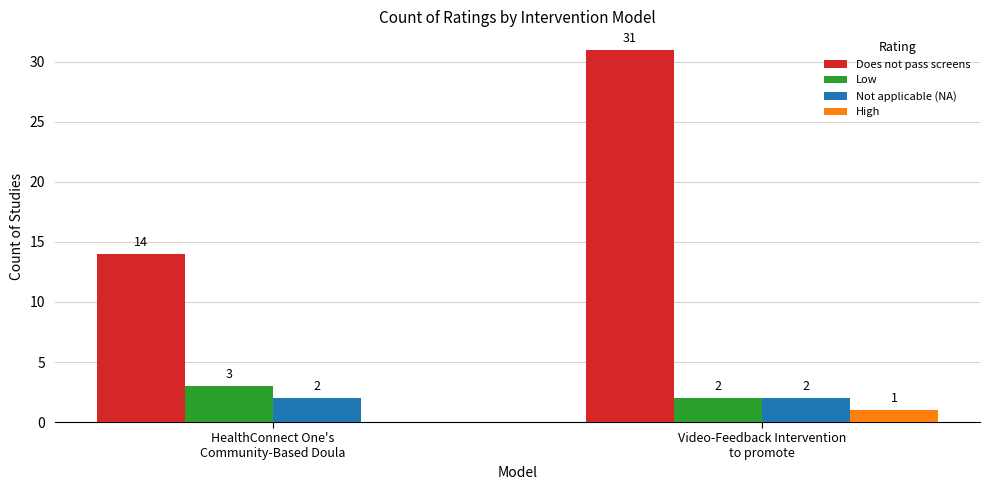

Which series changed the most between HealthConnect One's
Community-Based Doula and Video-Feedback Intervention
to promote?

Does not pass screens